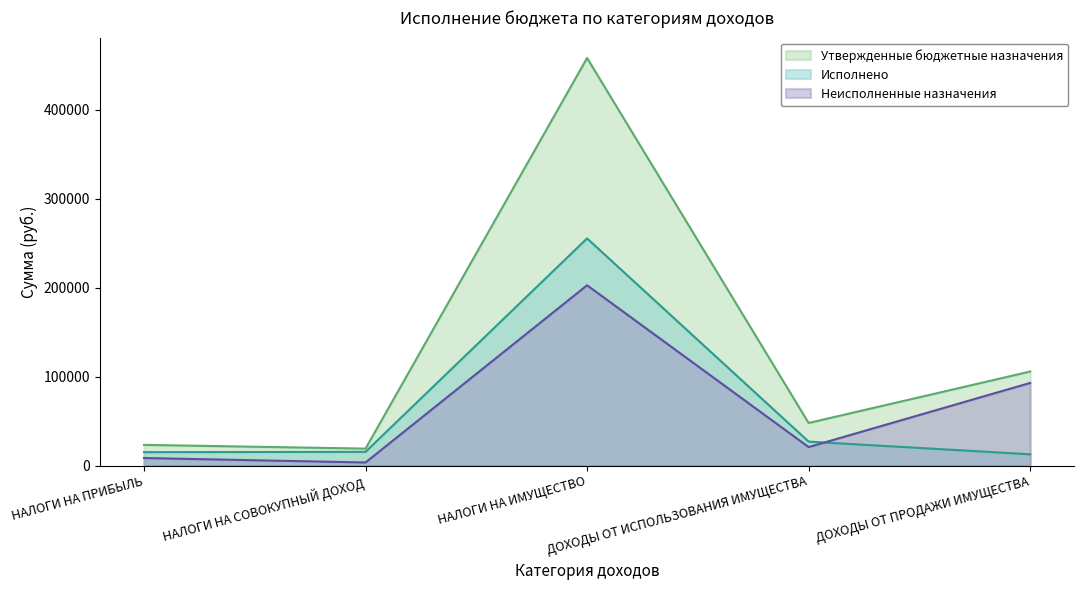

Between НАЛОГИ НА ИМУЩЕСТВО and ДОХОДЫ ОТ ПРОДАЖИ ИМУЩЕСТВА, which series saw the biggest shift?

Утвержденные бюджетные назначения